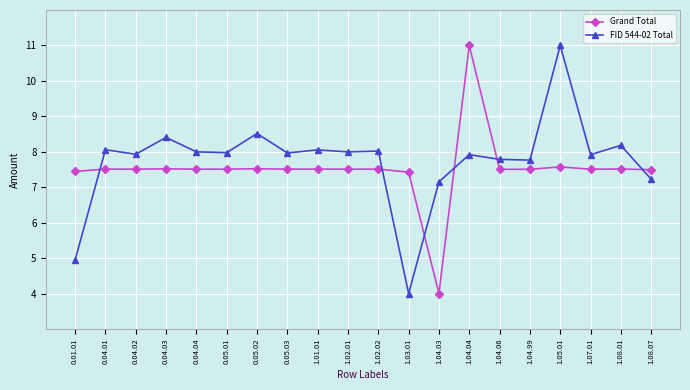

True or false: Grand Total has more than 0 points higher than both neighbors.

True